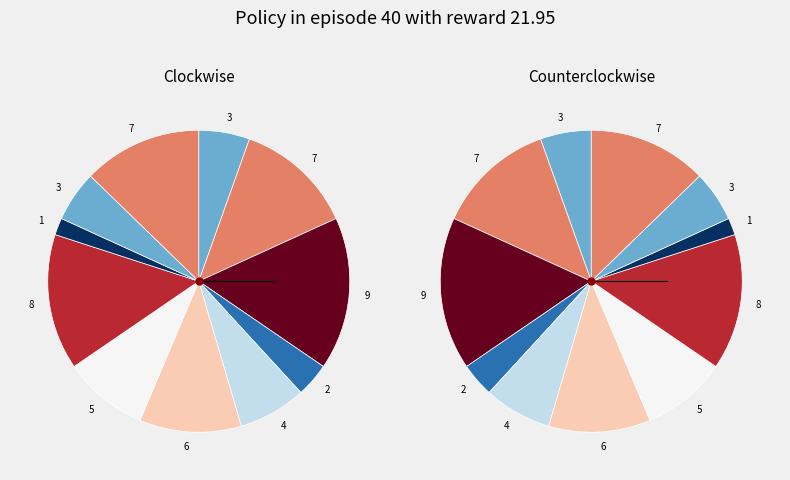

Between 3 and 6, which is larger?

6